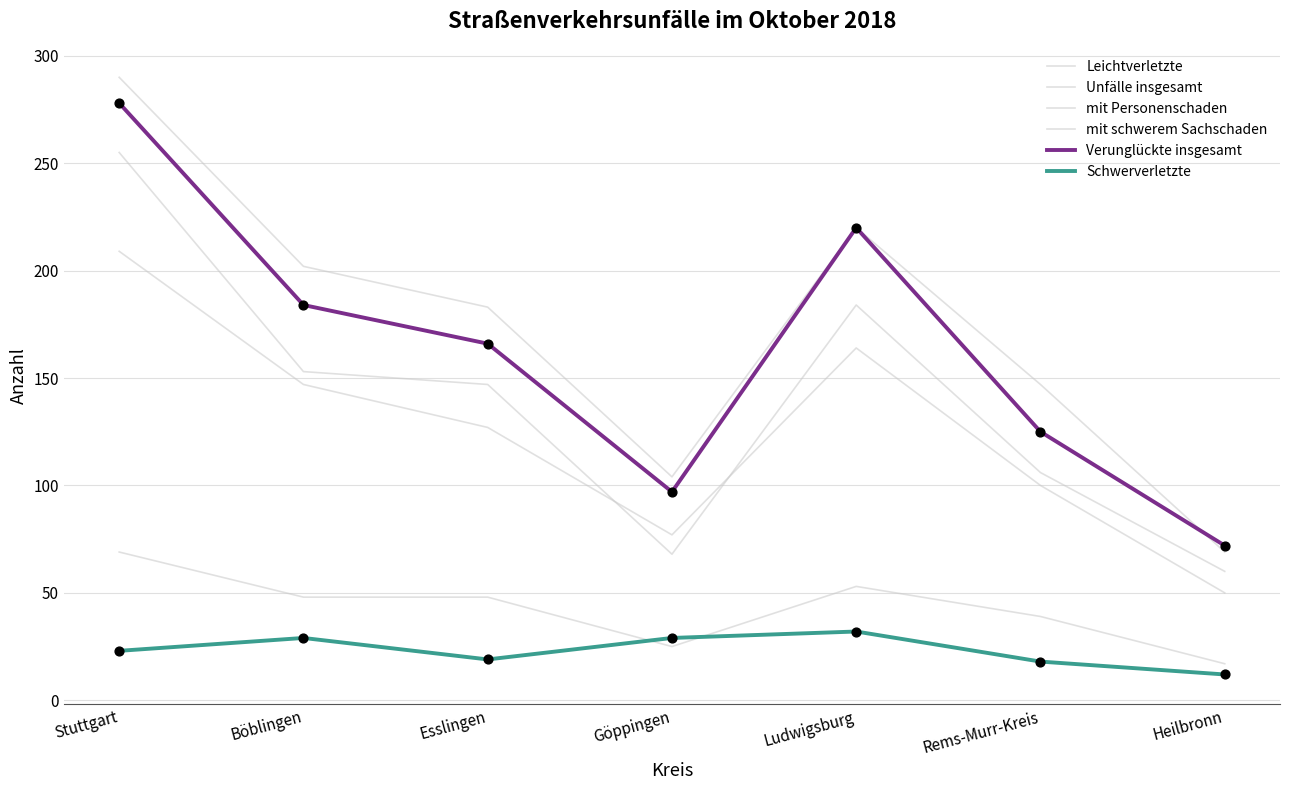

At how many categories does at least one series exceed 50?

7